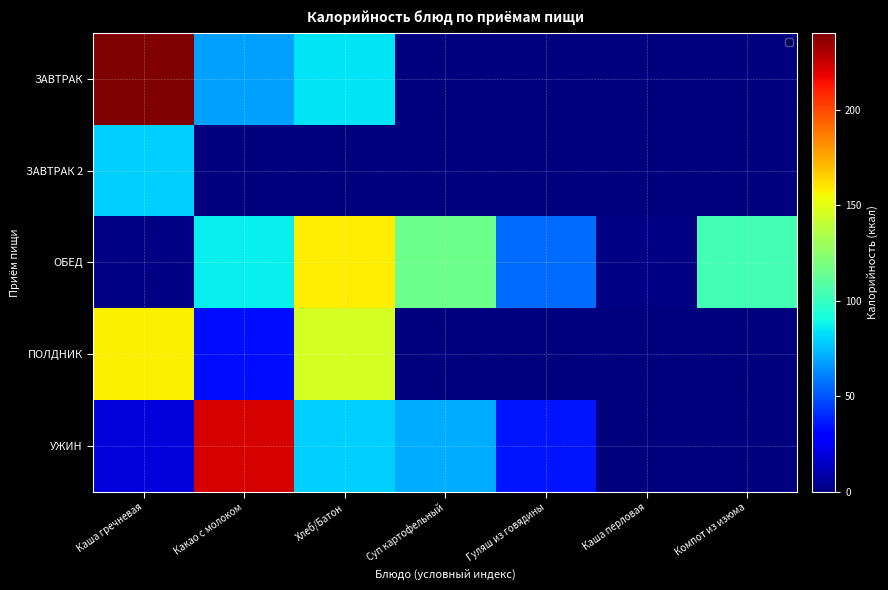

Between Каша гречневая and Каша перловая, which series saw the biggest shift?

ЗАВТРАК